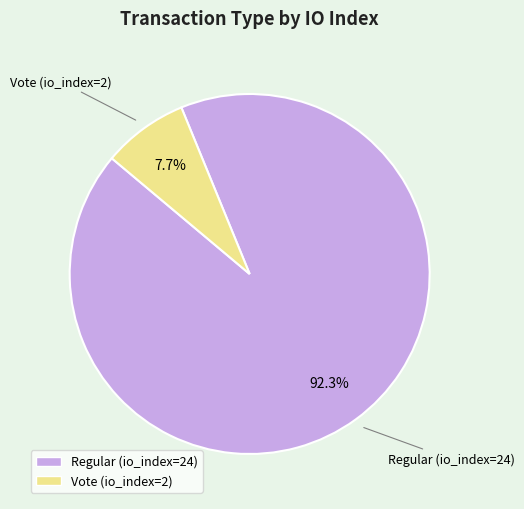

How much of the chart is everything except Regular (io_index=24)?

7.7%